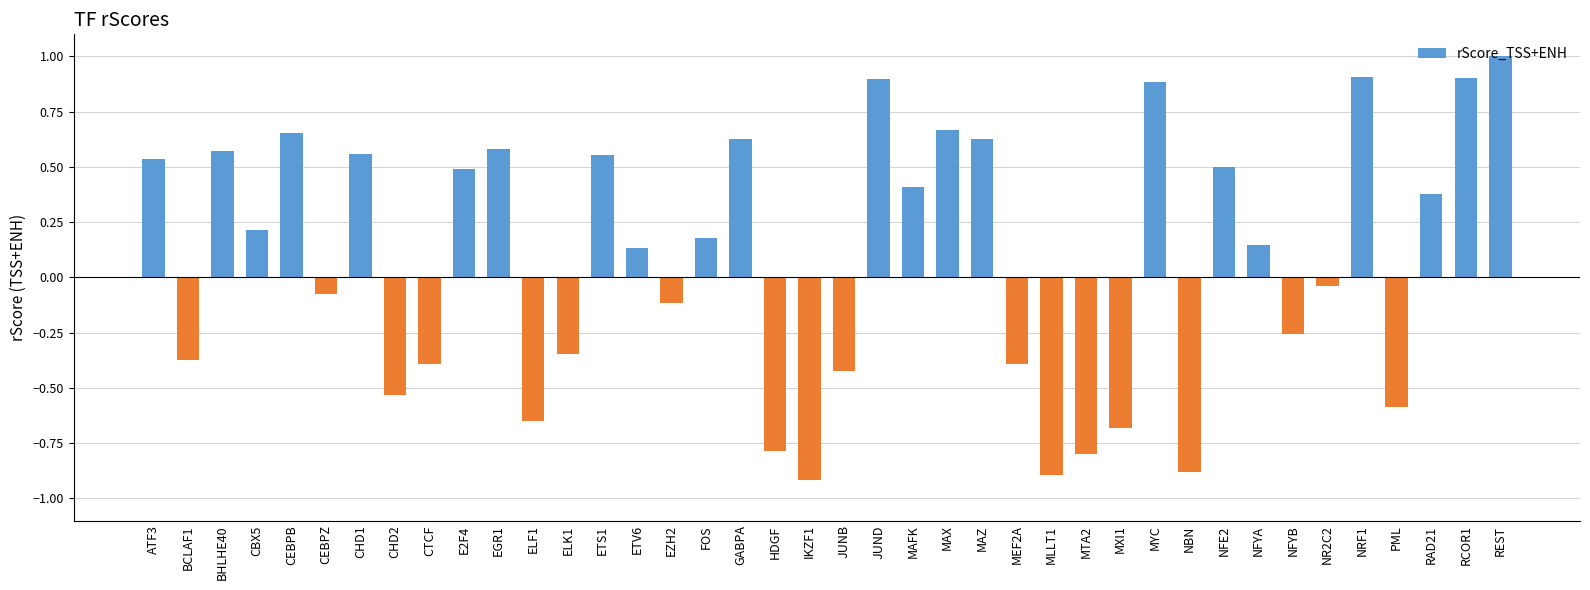

Is it true that the value at EZH2 is -0.2?

False